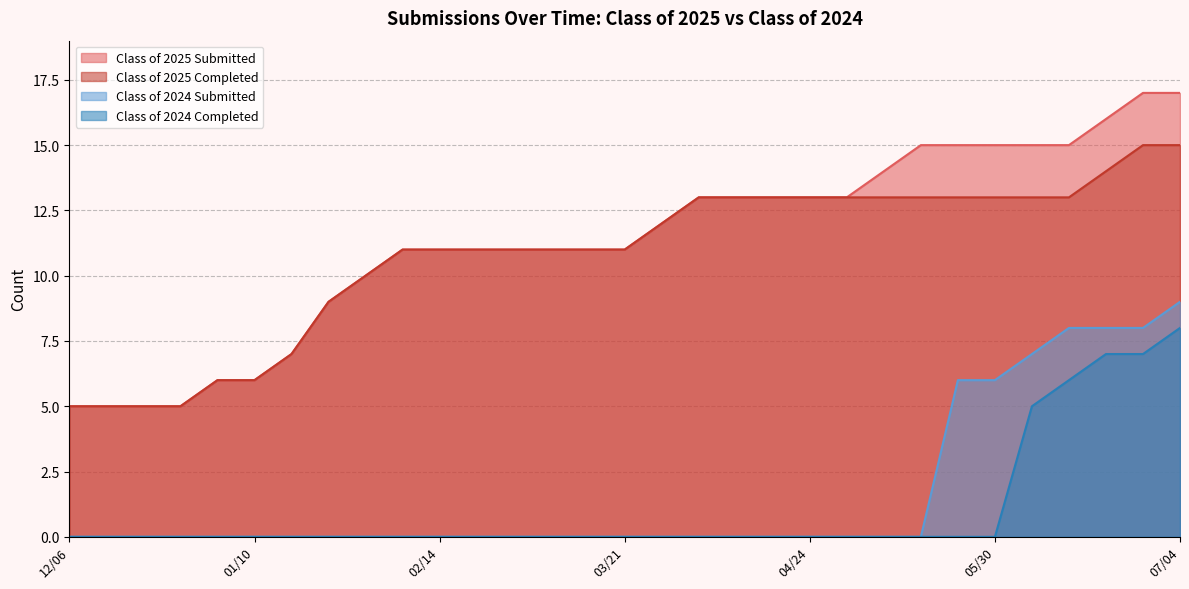

List the series in order of their peak value, highest first.

Class of 2025 Submitted, Class of 2025 Completed, Class of 2024 Submitted, Class of 2024 Completed